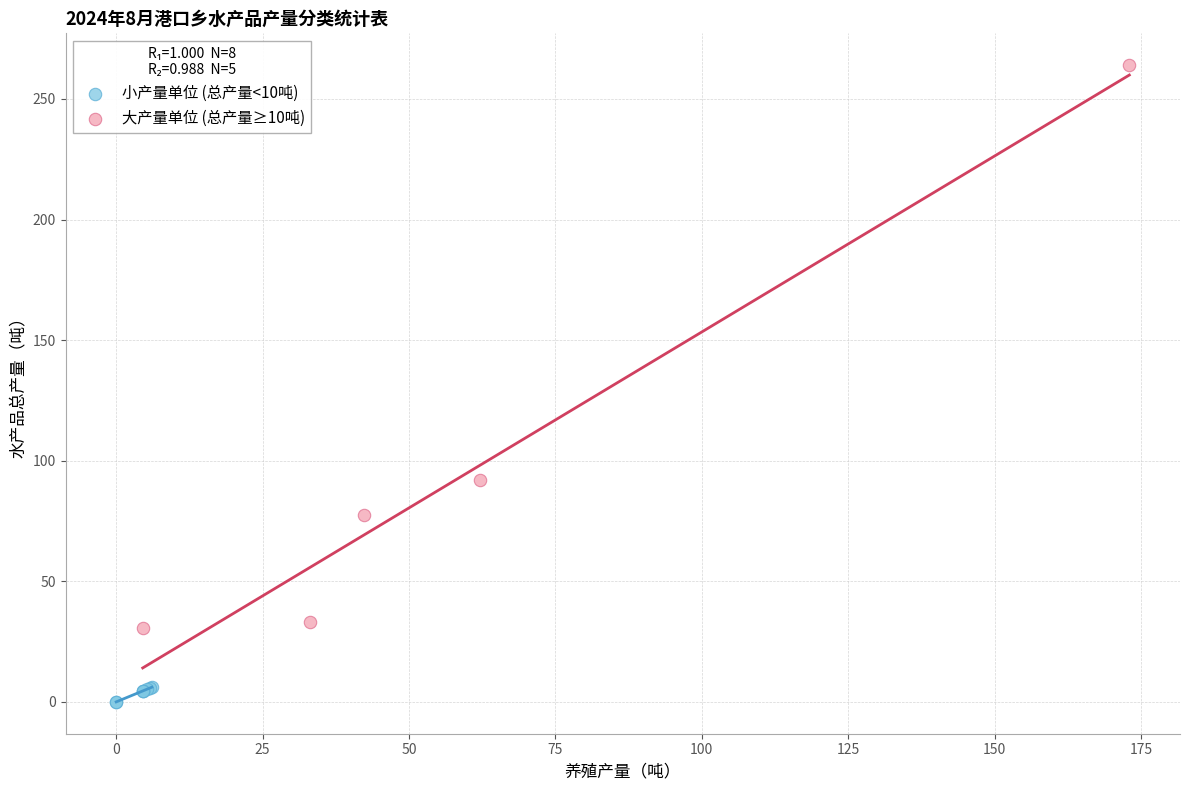

What are all the series names shown in the legend?

小产量单位 (总产量<10吨), 大产量单位 (总产量≥10吨)